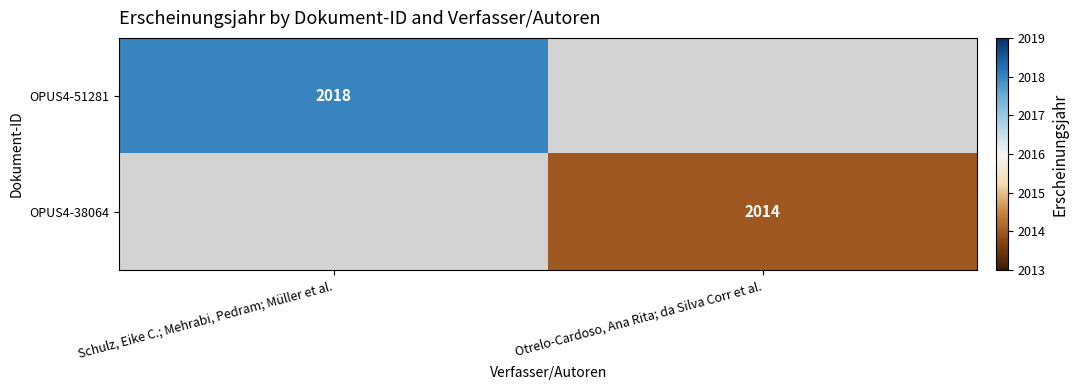

The OPUS4-38064 series shows 2014 at Otrelo-Cardoso, Ana Rita; da Silva Corr et al.. True or false?

True